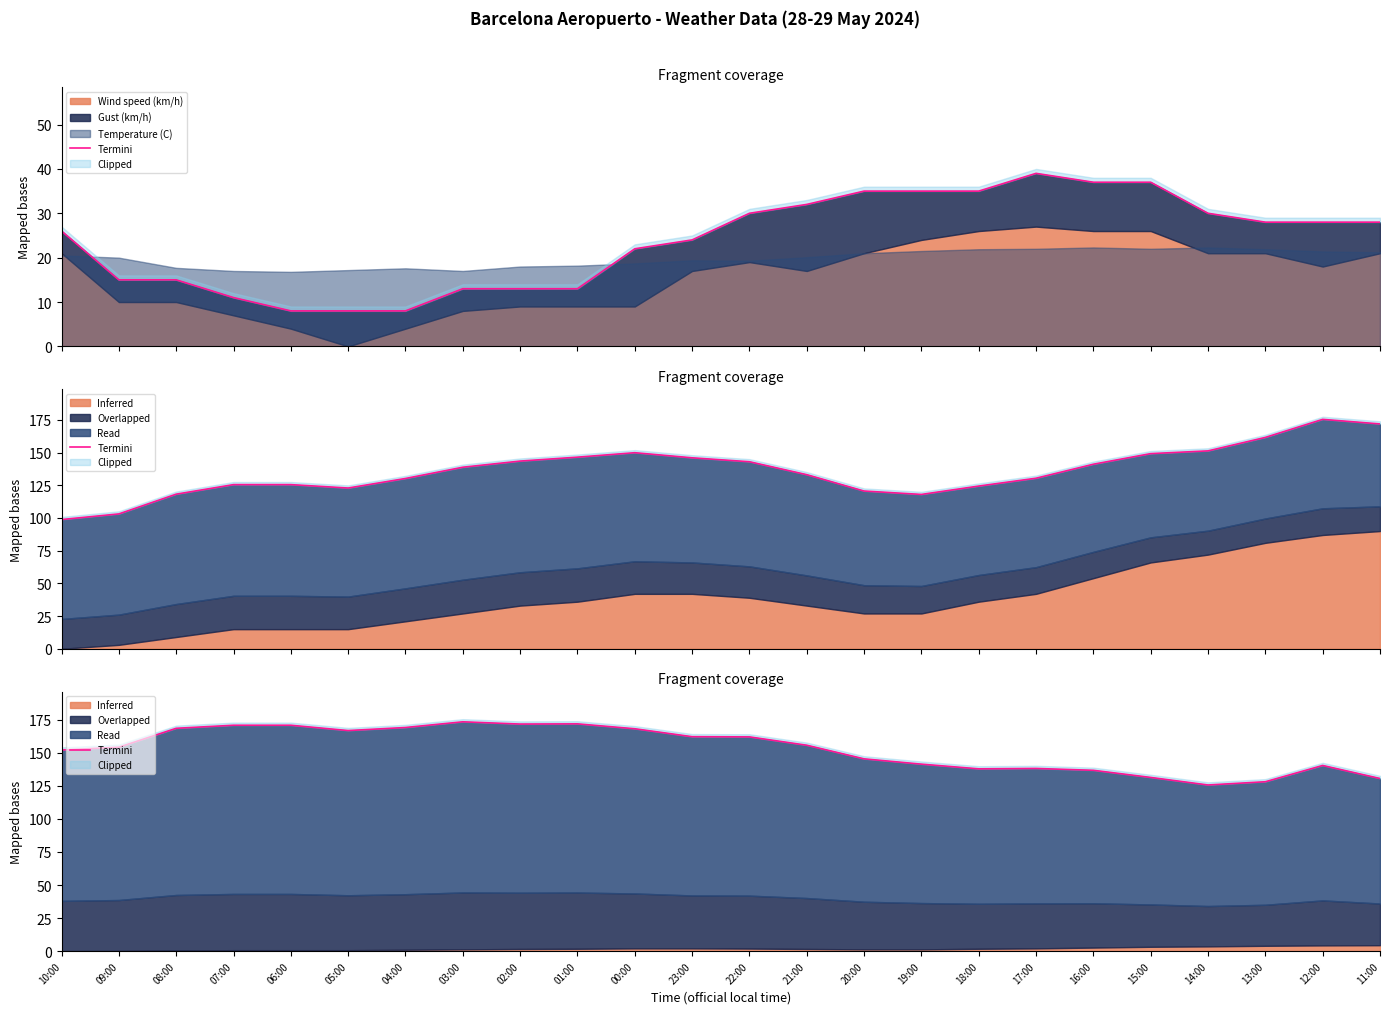

Reading left to right, list all the values displayed in this chart.

10:00=152.0	09:00=154.2	08:00=168.4	07:00=170.8	06:00=170.8	05:00=166.8	04:00=169.1	03:00=173.3	02:00=171.7	01:00=171.8	00:00=168.1	23:00=162.1	22:00=161.9	21:00=155.7	20:00=145.3	19:00=141.3	18:00=137.8	17:00=138.1	16:00=136.7	15:00=131.3	14:00=125.6	13:00=128.1	12:00=140.3	11:00=130.5